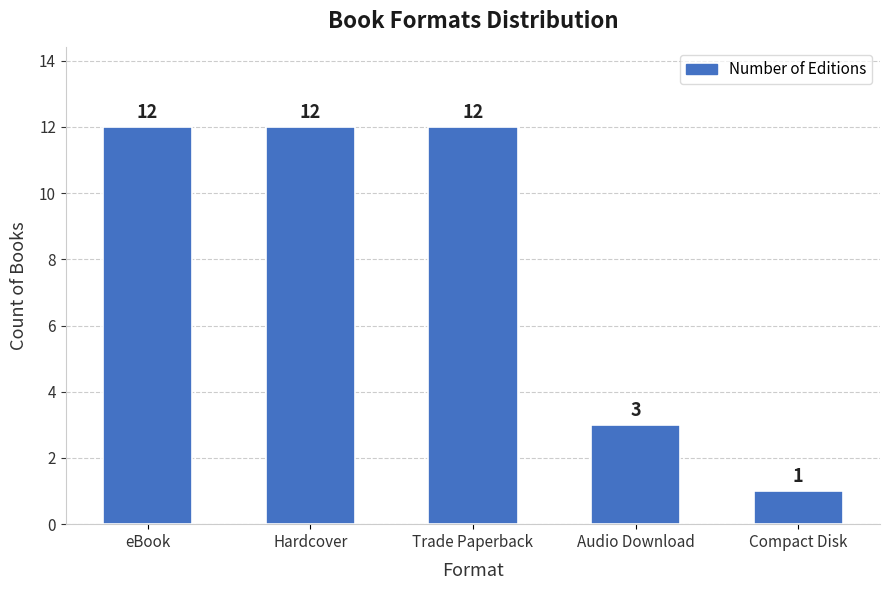

What is the approximate value at Trade Paperback?

12